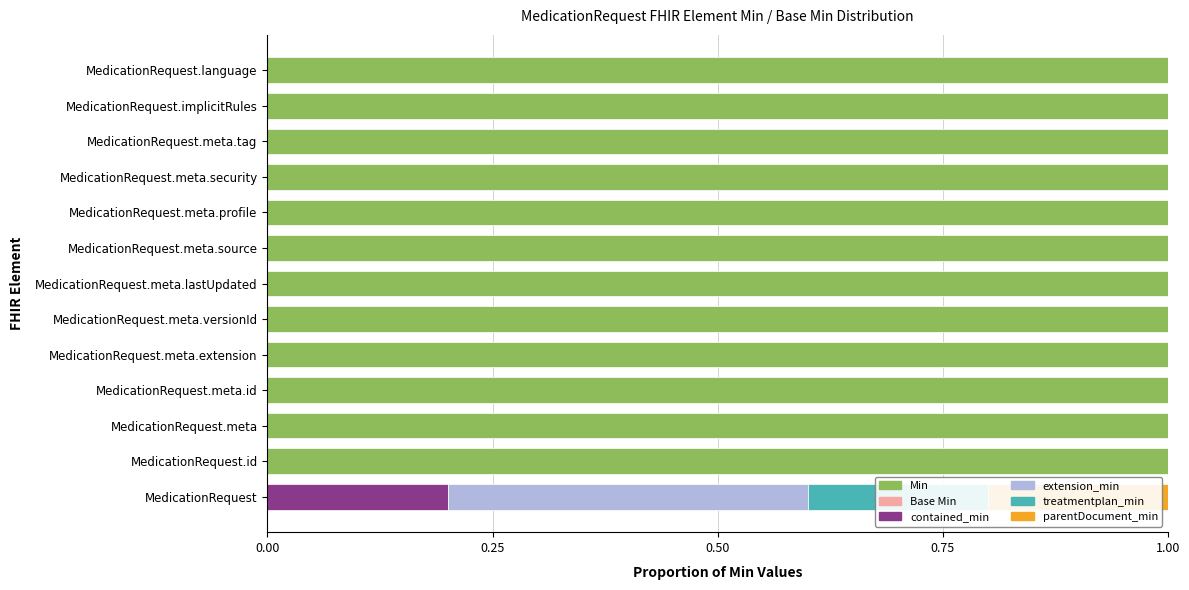

How many data points in contained_min are above 0?

1